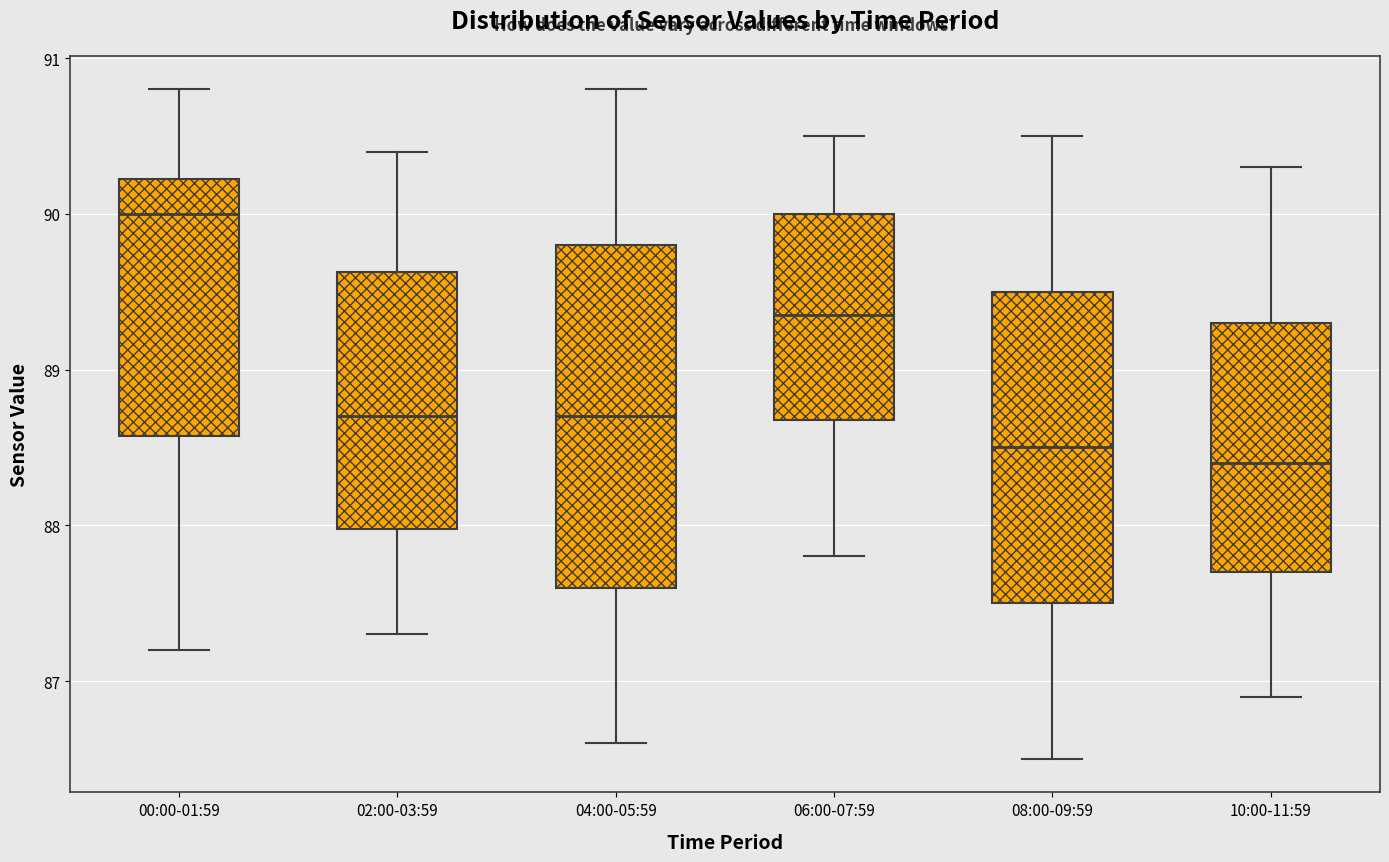

Reading left to right, transcribe this box plot: for each box, give where its median line is, the range the box spans, and where its two whiskers end, as read against the y-axis. The values are not printed on the chart, so give them approximately, as read against the axis.

00:00-01:59: median 90.0, box 88.6 to 90.2, whiskers 87.2 to 90.8
02:00-03:59: median 88.7, box 88.0 to 89.6, whiskers 87.3 to 90.4
04:00-05:59: median 88.7, box 87.6 to 89.8, whiskers 86.6 to 90.8
06:00-07:59: median 89.4, box 88.7 to 90.0, whiskers 87.8 to 90.5
08:00-09:59: median 88.5, box 87.5 to 89.5, whiskers 86.5 to 90.5
10:00-11:59: median 88.4, box 87.7 to 89.3, whiskers 86.9 to 90.3